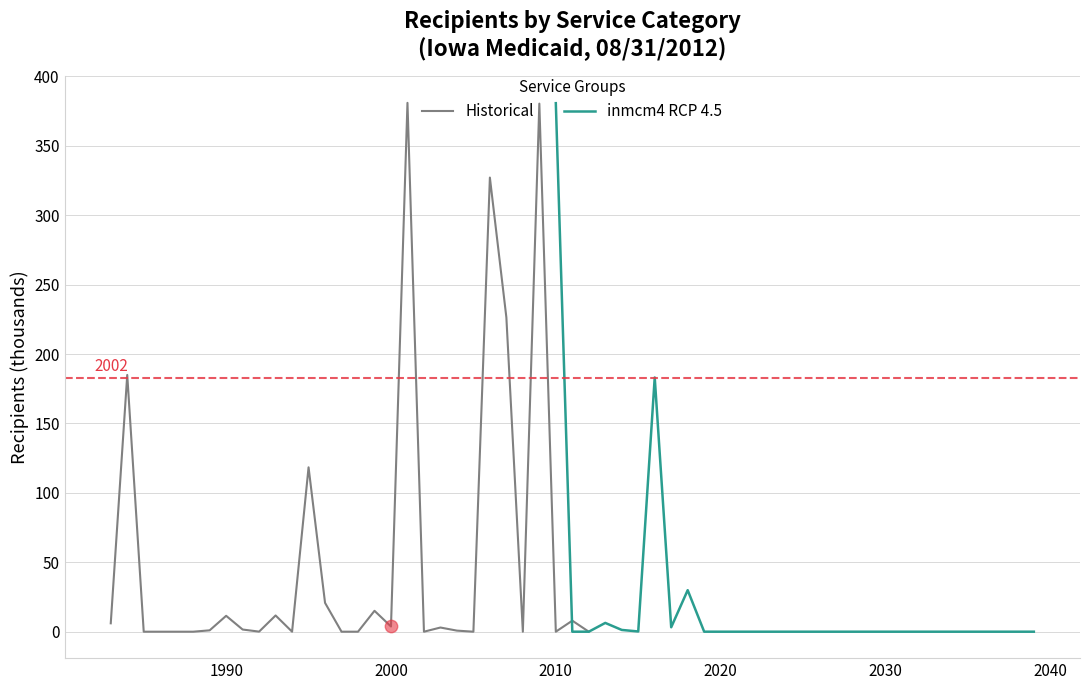

What are all the series names shown in the legend?

Historical, inmcm4 RCP 4.5